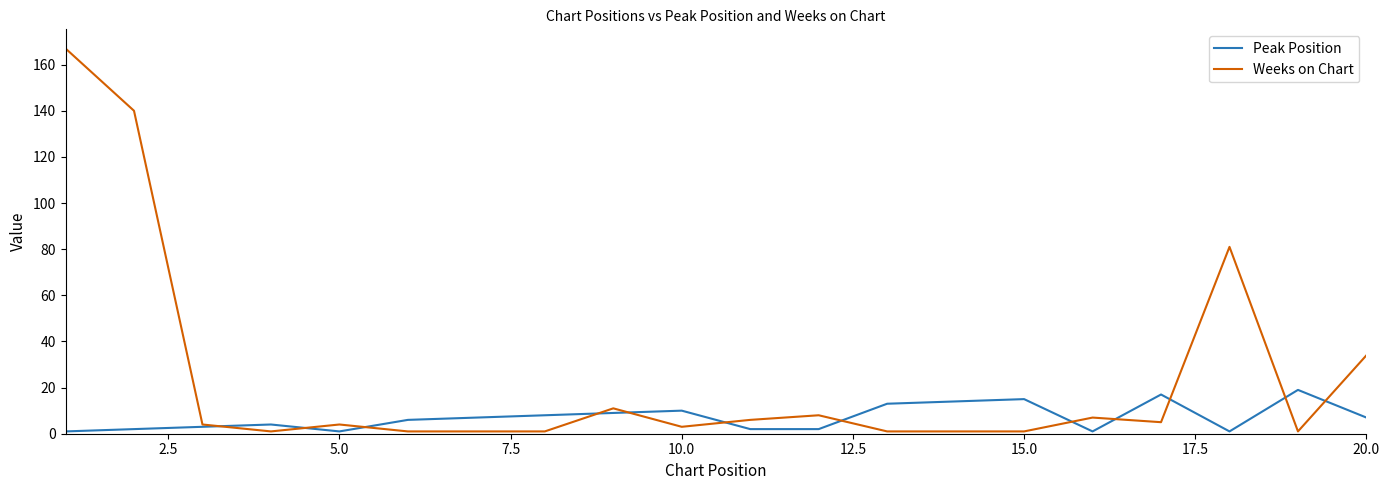

Reading left to right, list all the values displayed in this chart.

Peak Position: 1	2	3	4	1	6	7	8	9	10	2	2	13	14	15	1	17	1	19	7
Weeks on Chart: 167	140	4	1	4	1	1	1	11	3	6	8	1	1	1	7	5	81	1	34